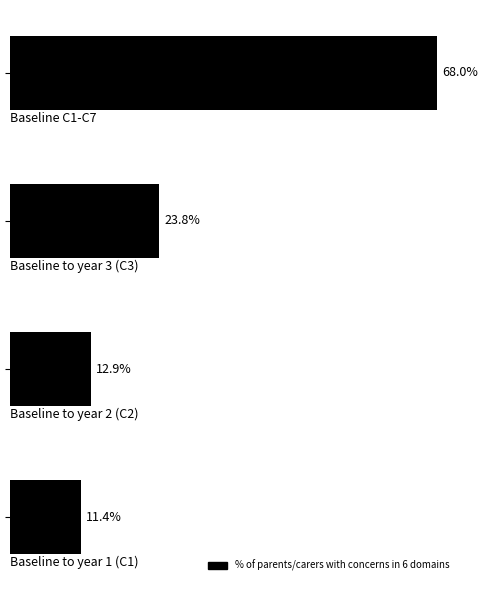

Does the chart contain any negative values?

No